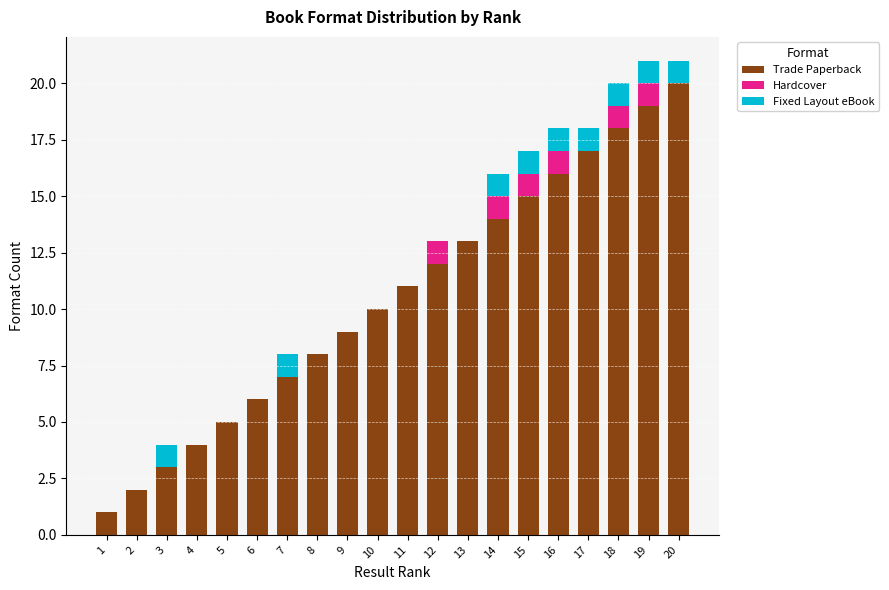

What is the sum of all Trade Paperback values?

210